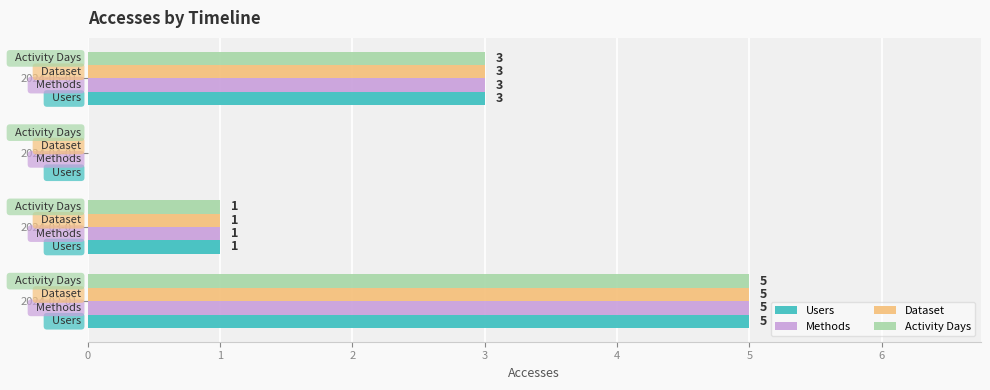

What is the sum of the Activity Days values at 2024-02-01 and 2024-03-01?

6